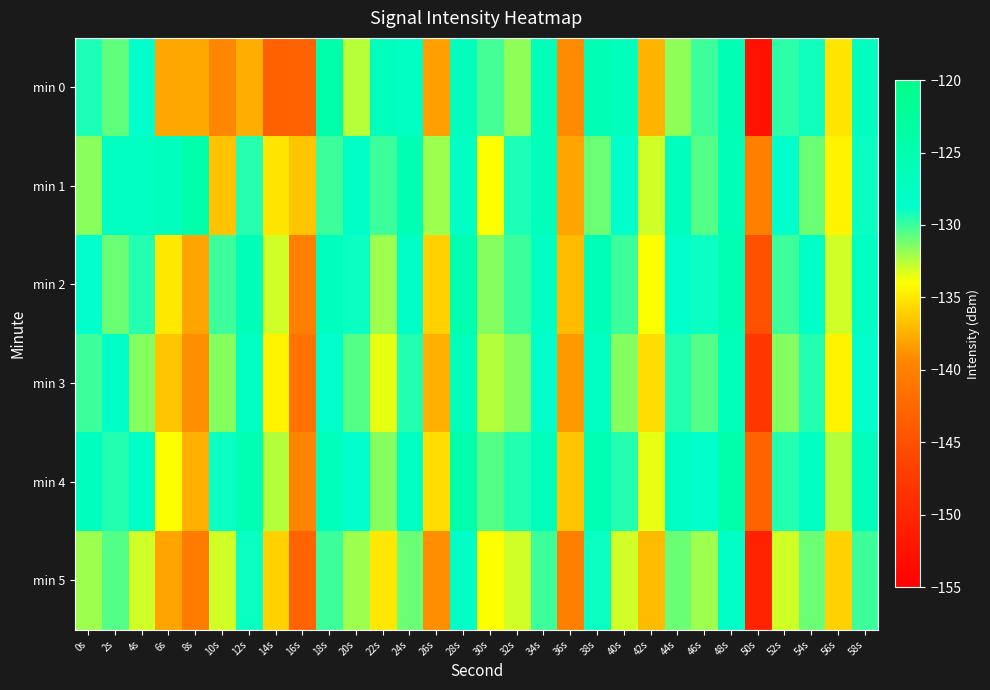

How many categories are shown in the chart?

30